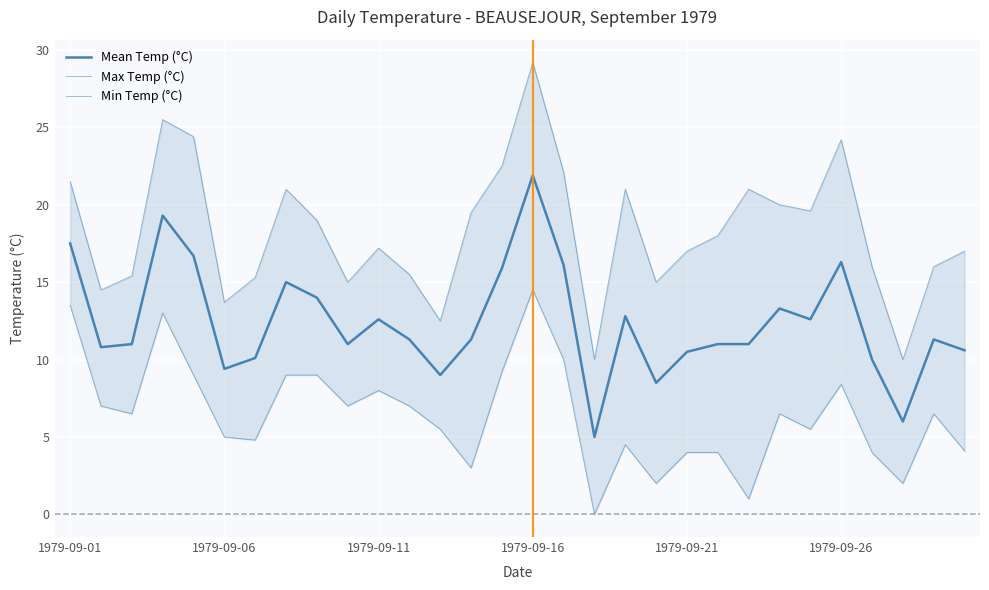

Reading left to right, what are all the values shown in this chart?

Mean Temp (°C): 17.5	10.8	11.0	19.3	16.7	9.4	10.1	15.0	14.0	11.0	12.6	11.3	9.0	11.3	15.9	21.9	16.1	5.0	12.8	8.5	10.5	11.0	11.0	13.3	12.6	16.3	10.0	6.0	11.3	10.6
Max Temp (°C): 21.5	14.5	15.4	25.5	24.4	13.7	15.3	21.0	19.0	15.0	17.2	15.5	12.5	19.5	22.5	29.2	22.1	10.0	21.0	15.0	17.0	18.0	21.0	20.0	19.6	24.2	16.0	10.0	16.0	17.0
Min Temp (°C): 13.5	7.0	6.5	13.0	9.0	5.0	4.8	9.0	9.0	7.0	8.0	7.0	5.5	3.0	9.2	14.5	10.0	0.0	4.5	2.0	4.0	4.0	1.0	6.5	5.5	8.4	4.0	2.0	6.5	4.1